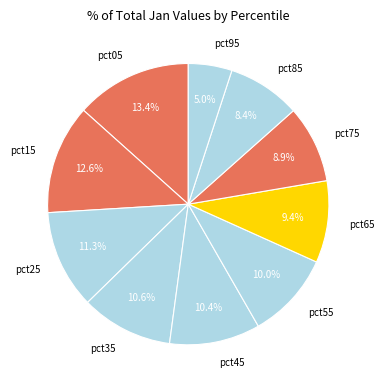

To the nearest percent, what portion does pct15 represent?

13%